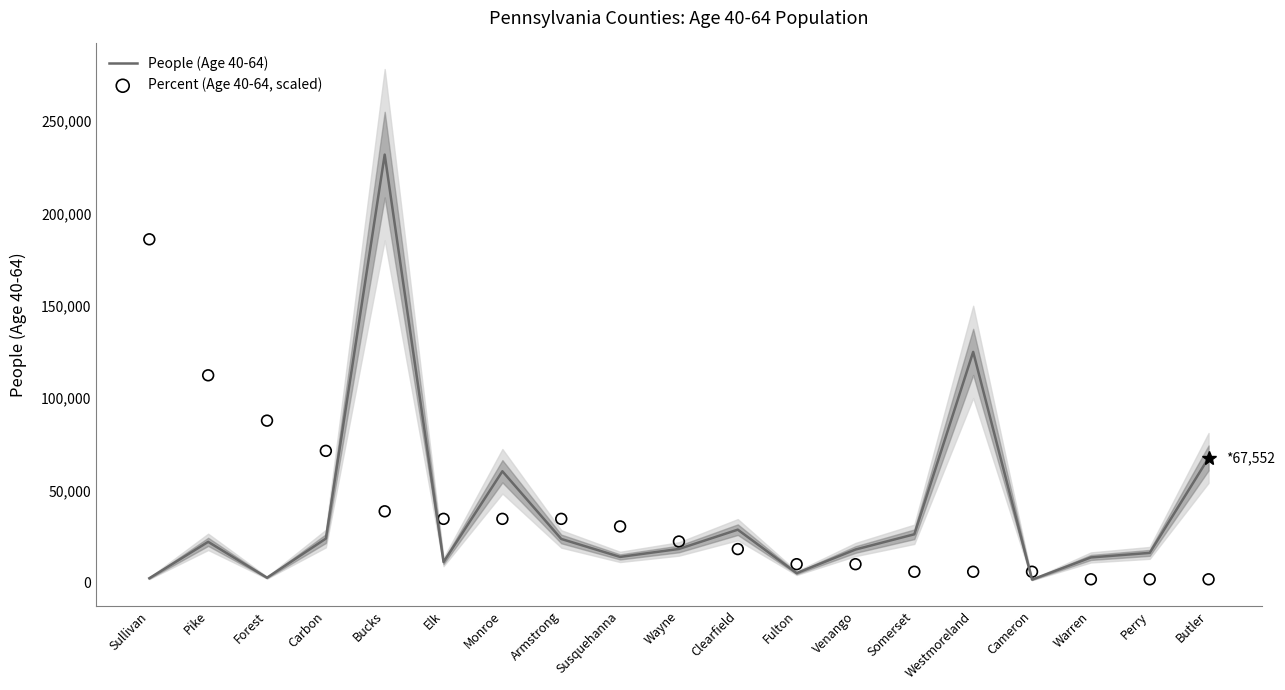

At which category is the sum across all series the highest?

Bucks